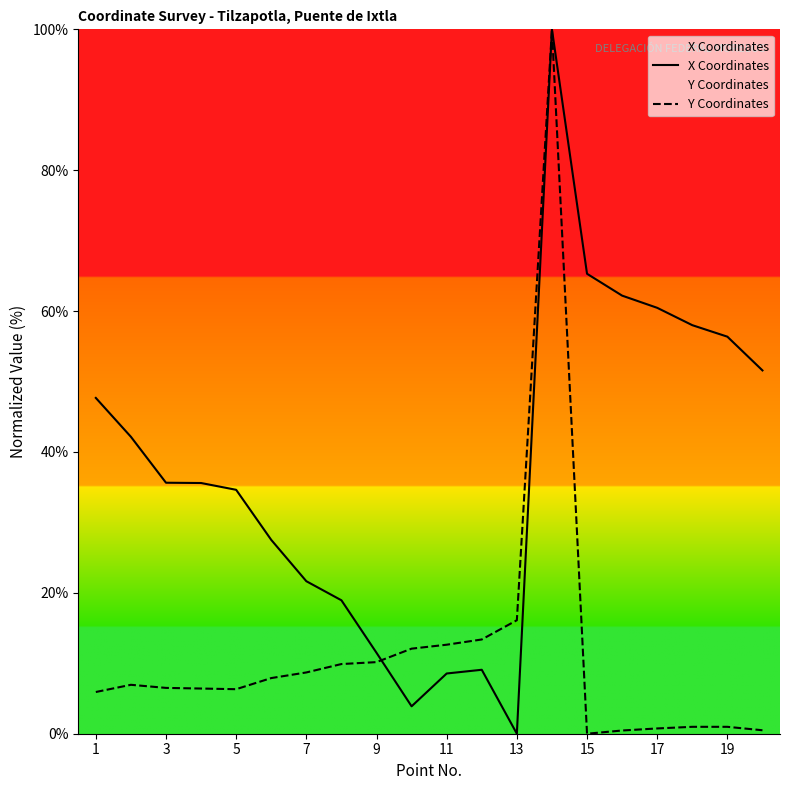

At 15, list the series in order from smallest to largest.

Y Coordinates, X Coordinates